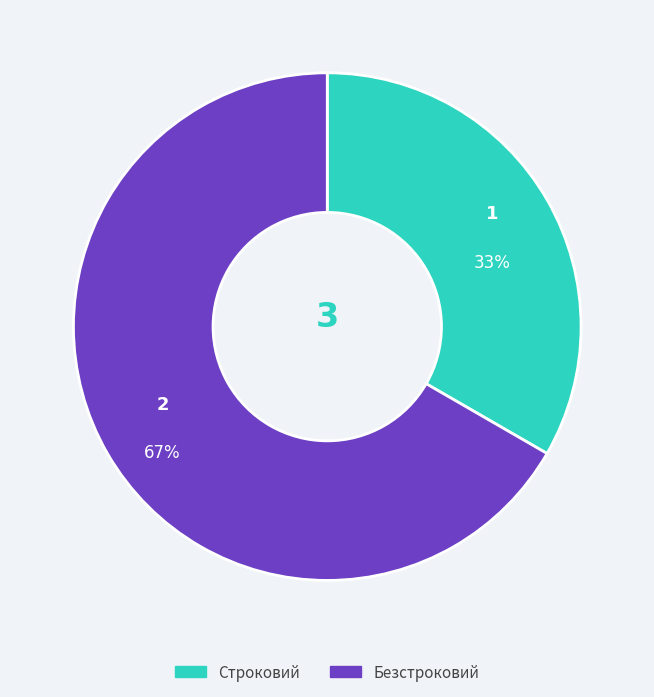

What is the smallest slice in the pie chart?

Строковий